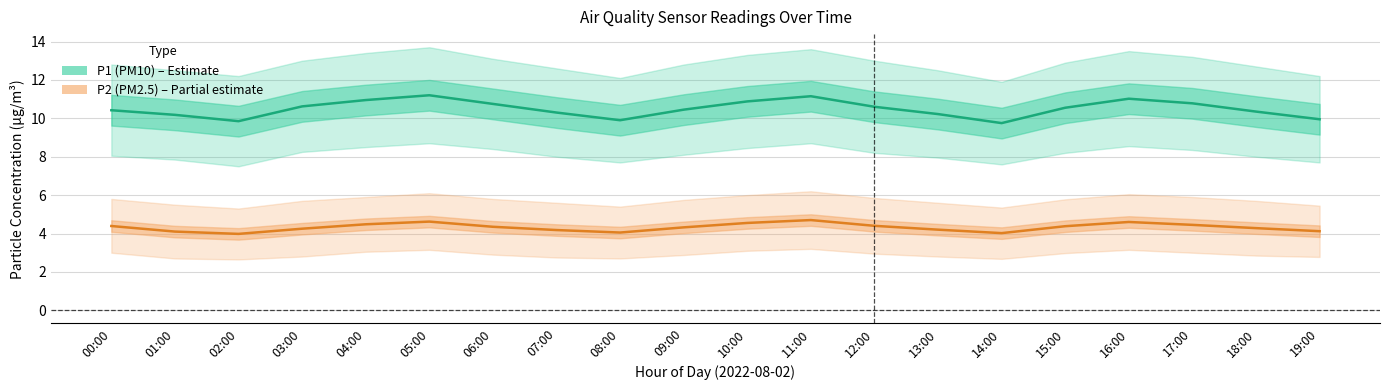

True or false: P1 and P2 cross at least once.

False